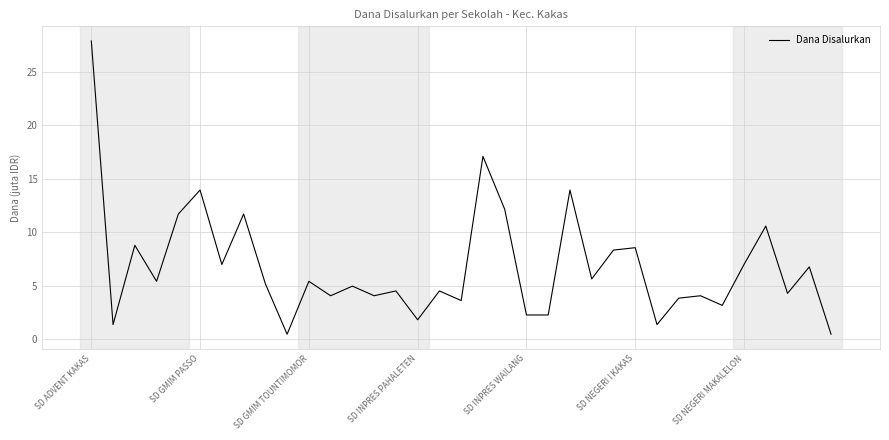

What is the maximum value shown in the chart?

27.9